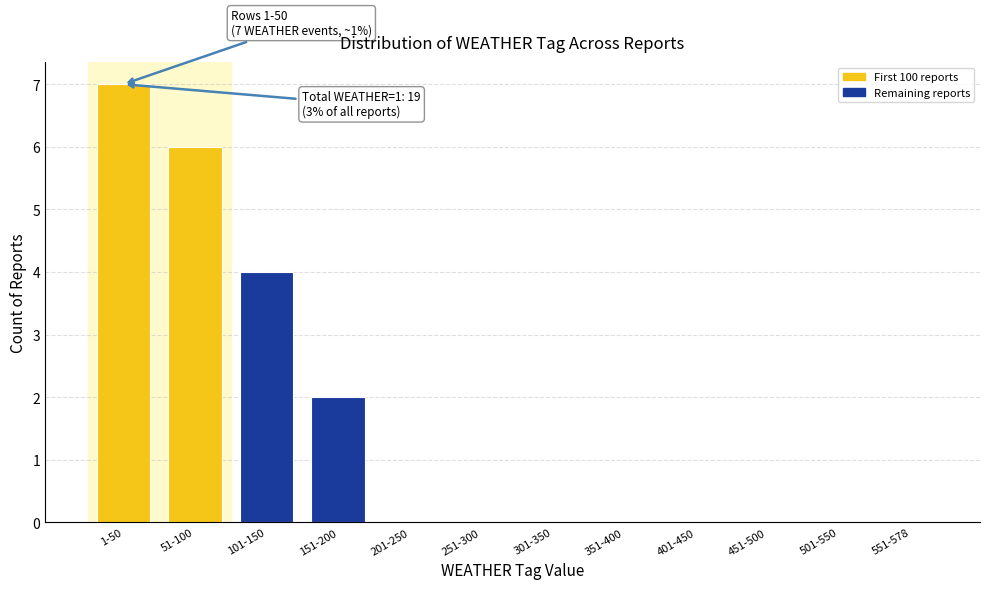

Reading left to right, extract all data points from this chart.

1-50=7	51-100=6	101-150=4	151-200=2	201-250=0	251-300=0	301-350=0	351-400=0	401-450=0	451-500=0	501-550=0	551-578=0